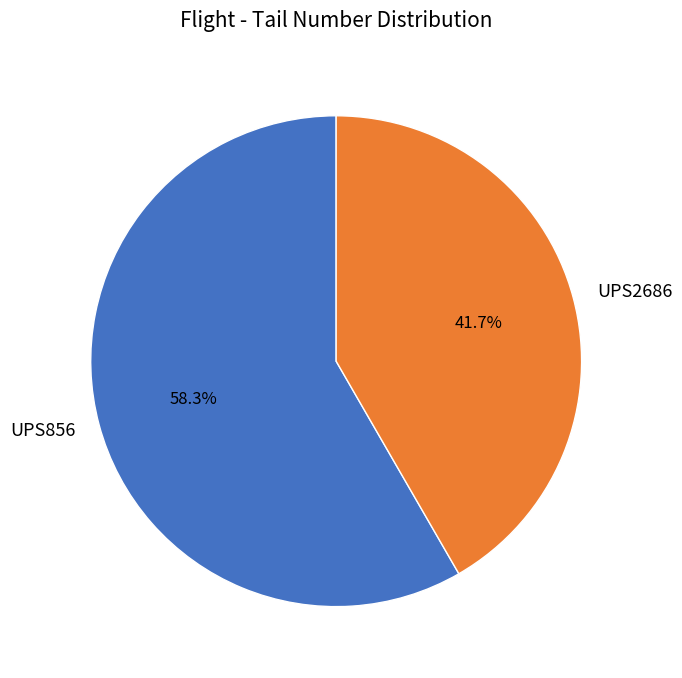

Count the number of slices in the pie.

2